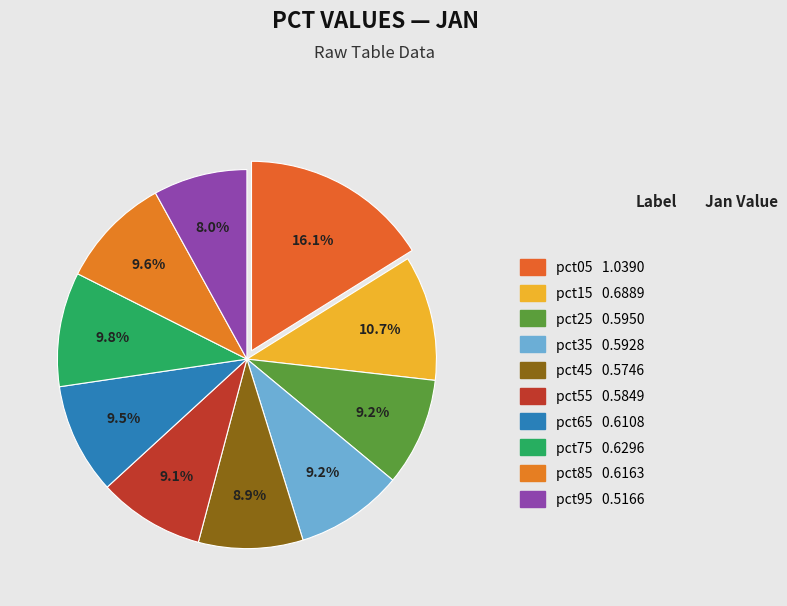

What percentage is the pct75 slice, to the nearest percent?

10%